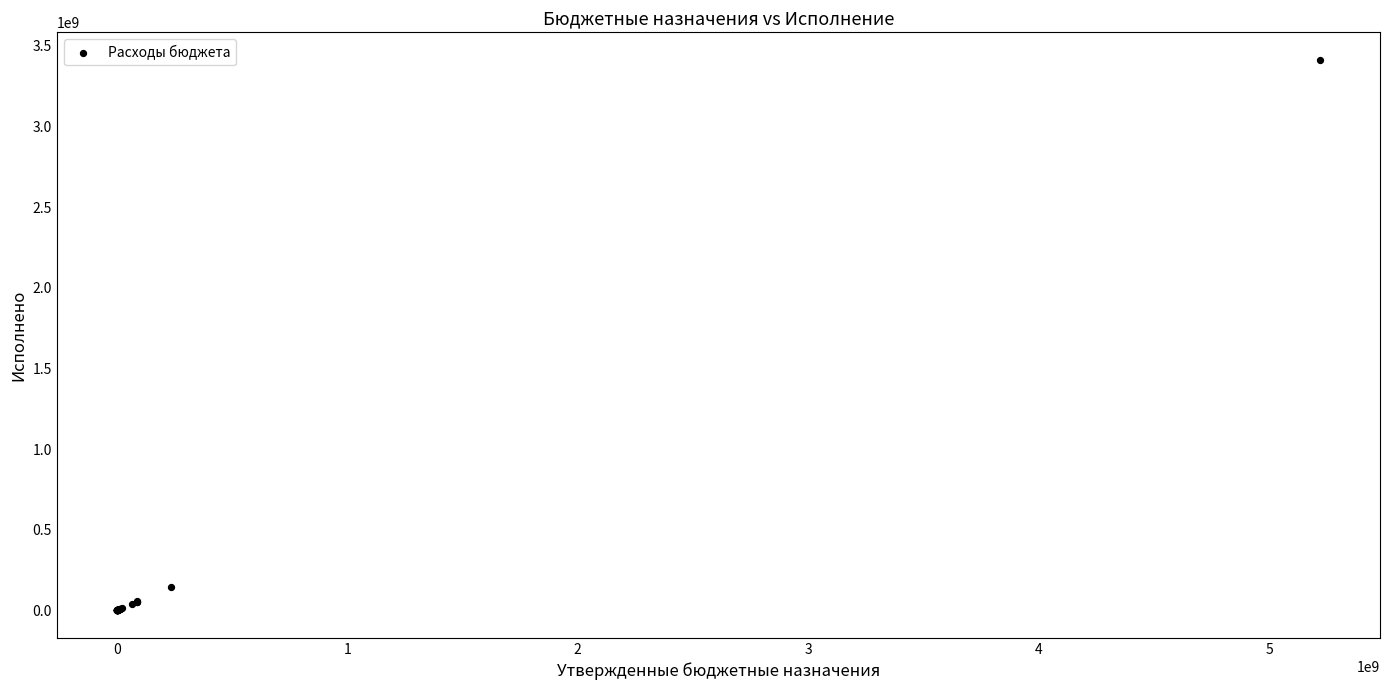

What Y value in the scatter plot is closest to 1706222773?

144013314.1